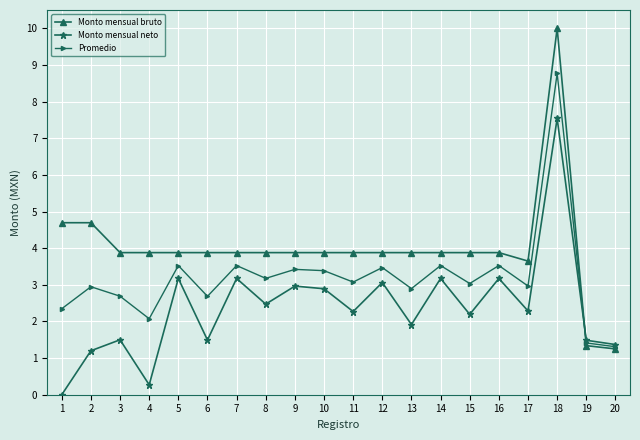

The value of Promedio at 14 is 3.5. True or false?

True